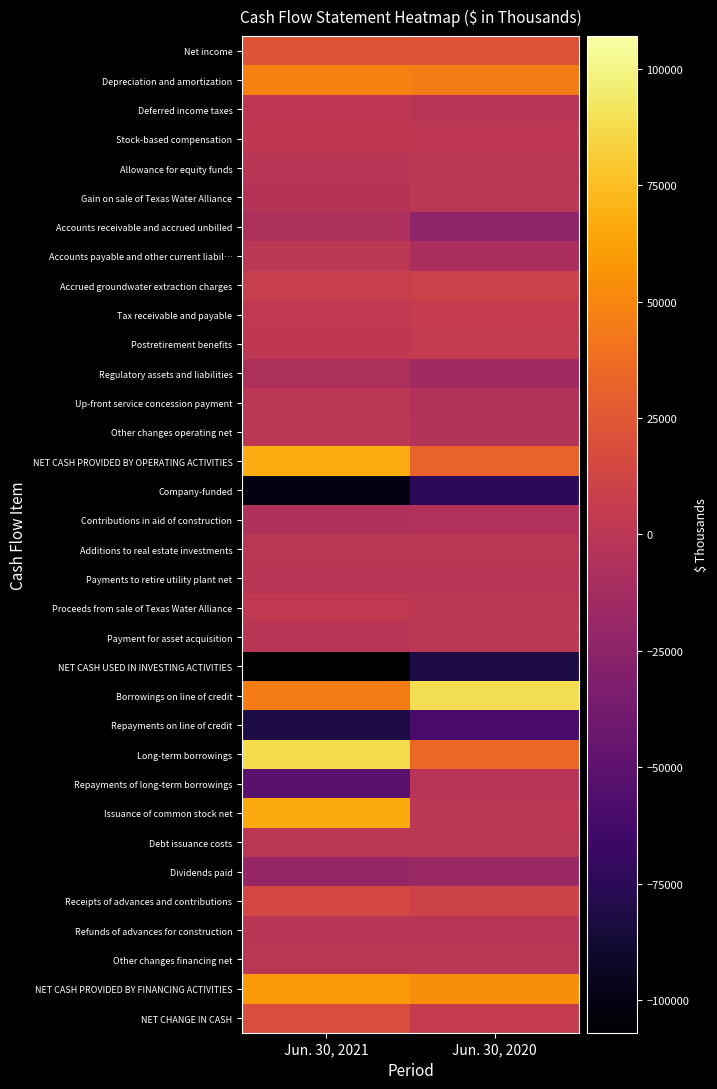

Reading right to left, extract all data points from this chart.

Net income: Jun. 30, 2020=22138	Jun. 30, 2021=23391
Depreciation and amortization: Jun. 30, 2020=45608	Jun. 30, 2021=48406
Deferred income taxes: Jun. 30, 2020=-977	Jun. 30, 2021=903
Stock-based compensation: Jun. 30, 2020=1260	Jun. 30, 2021=2071
Allowance for equity funds: Jun. 30, 2020=0	Jun. 30, 2021=-916
Gain on sale of Texas Water Alliance: Jun. 30, 2020=0	Jun. 30, 2021=-3000
Accounts receivable and accrued unbilled: Jun. 30, 2020=-23081	Jun. 30, 2021=-7812
Accounts payable and other current liabil…: Jun. 30, 2020=-9012	Jun. 30, 2021=553
Accrued groundwater extraction charges: Jun. 30, 2020=9403	Jun. 30, 2021=7106
Tax receivable and payable: Jun. 30, 2020=5734	Jun. 30, 2021=2647
Postretirement benefits: Jun. 30, 2020=4295	Jun. 30, 2021=1955
Regulatory assets and liabilities: Jun. 30, 2020=-13903	Jun. 30, 2021=-8231
Up-front service concession payment: Jun. 30, 2020=-5000	Jun. 30, 2021=0
Other changes operating net: Jun. 30, 2020=-4125	Jun. 30, 2021=23
NET CASH PROVIDED BY OPERATING ACTIVITIES: Jun. 30, 2020=32340	Jun. 30, 2021=67096
Company-funded: Jun. 30, 2020=-74081	Jun. 30, 2021=-100057
Contributions in aid of construction: Jun. 30, 2020=-5044	Jun. 30, 2021=-7357
Additions to real estate investments: Jun. 30, 2020=-324	Jun. 30, 2021=-230
Payments to retire utility plant net: Jun. 30, 2020=-1649	Jun. 30, 2021=-909
Proceeds from sale of Texas Water Alliance: Jun. 30, 2020=0	Jun. 30, 2021=3000
Payment for asset acquisition: Jun. 30, 2020=0	Jun. 30, 2021=-1452
NET CASH USED IN INVESTING ACTIVITIES: Jun. 30, 2020=-81098	Jun. 30, 2021=-107005
Borrowings on line of credit: Jun. 30, 2020=89196	Jun. 30, 2021=45669
Repayments on line of credit: Jun. 30, 2020=-59734	Jun. 30, 2021=-82222
Long-term borrowings: Jun. 30, 2020=35000	Jun. 30, 2021=87000
Repayments of long-term borrowings: Jun. 30, 2020=-1706	Jun. 30, 2021=-51617
Issuance of common stock net: Jun. 30, 2020=0	Jun. 30, 2021=66775
Debt issuance costs: Jun. 30, 2020=-214	Jun. 30, 2021=-296
Dividends paid: Jun. 30, 2020=-18240	Jun. 30, 2021=-19857
Receipts of advances and contributions: Jun. 30, 2020=11064	Jun. 30, 2021=14673
Refunds of advances for construction: Jun. 30, 2020=-1326	Jun. 30, 2021=-1363
Other changes financing net: Jun. 30, 2020=91	Jun. 30, 2021=-21
NET CASH PROVIDED BY FINANCING ACTIVITIES: Jun. 30, 2020=54131	Jun. 30, 2021=58741
NET CHANGE IN CASH: Jun. 30, 2020=5373	Jun. 30, 2021=18832